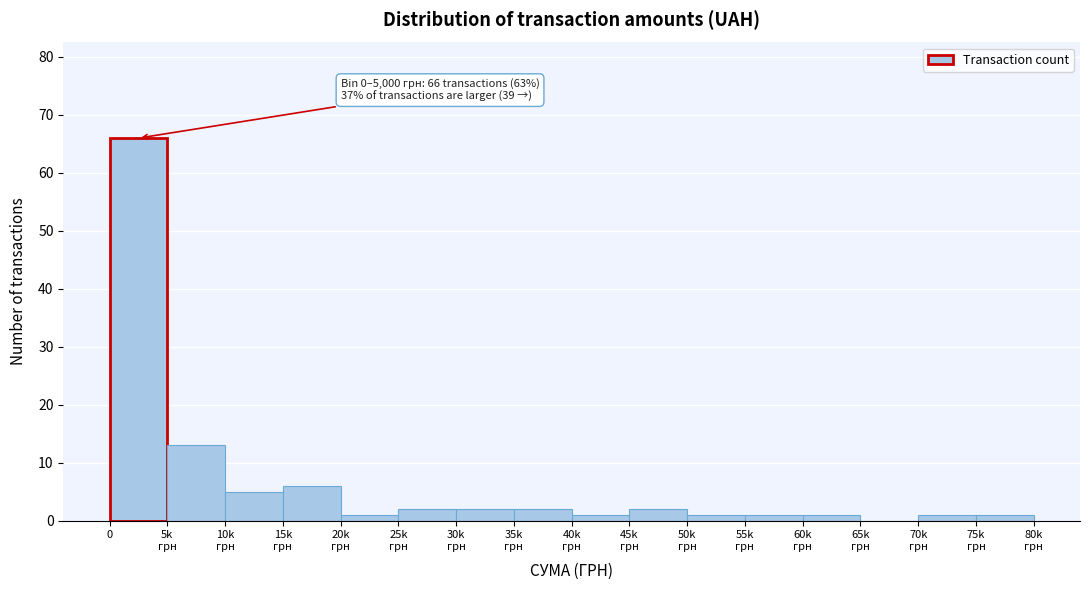

What is the maximum value shown in the chart?

66